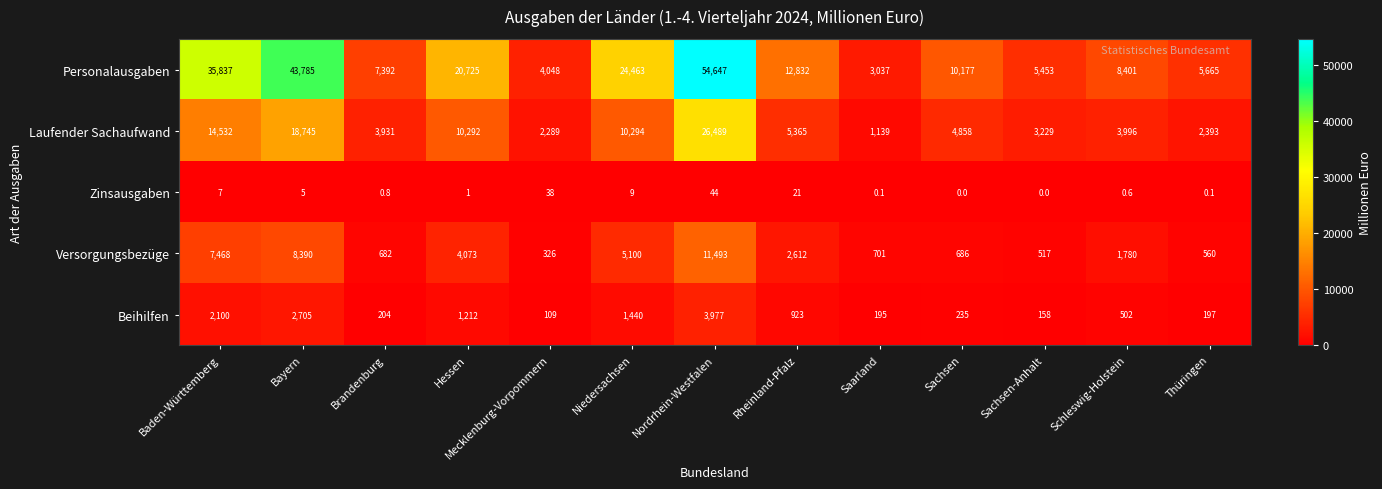

Which series changed the most between Baden-Württemberg and Niedersachsen?

Personalausgaben